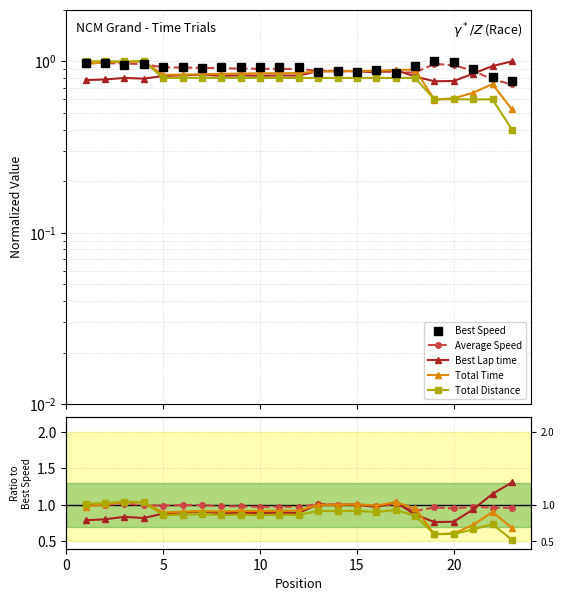

Rank the series by their maximum value, from highest to lowest.

Best Lap time, Total Distance, Total Time, Average Speed, Best Speed